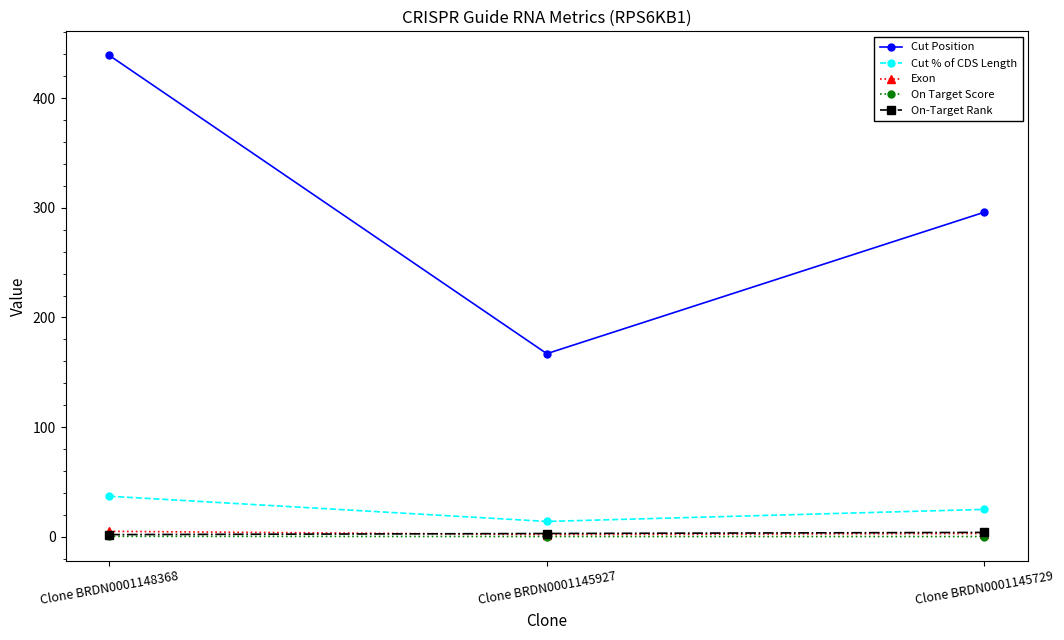

The Cut % of CDS Length series shows 14.0 at Clone BRDN0001145927. True or false?

True